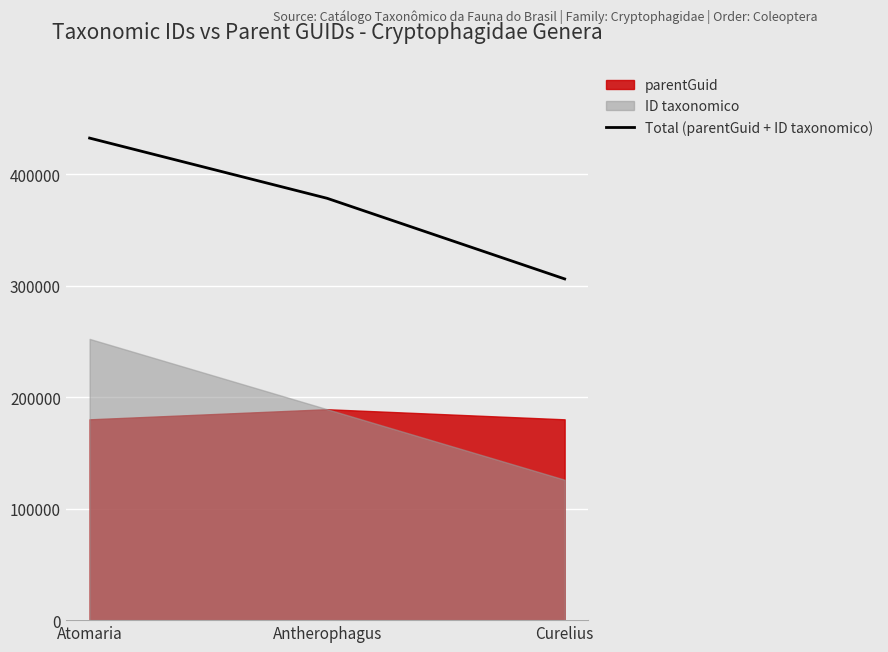

Approximately how many times larger is the value at Atomaria compared to Antherophagus?

1.1